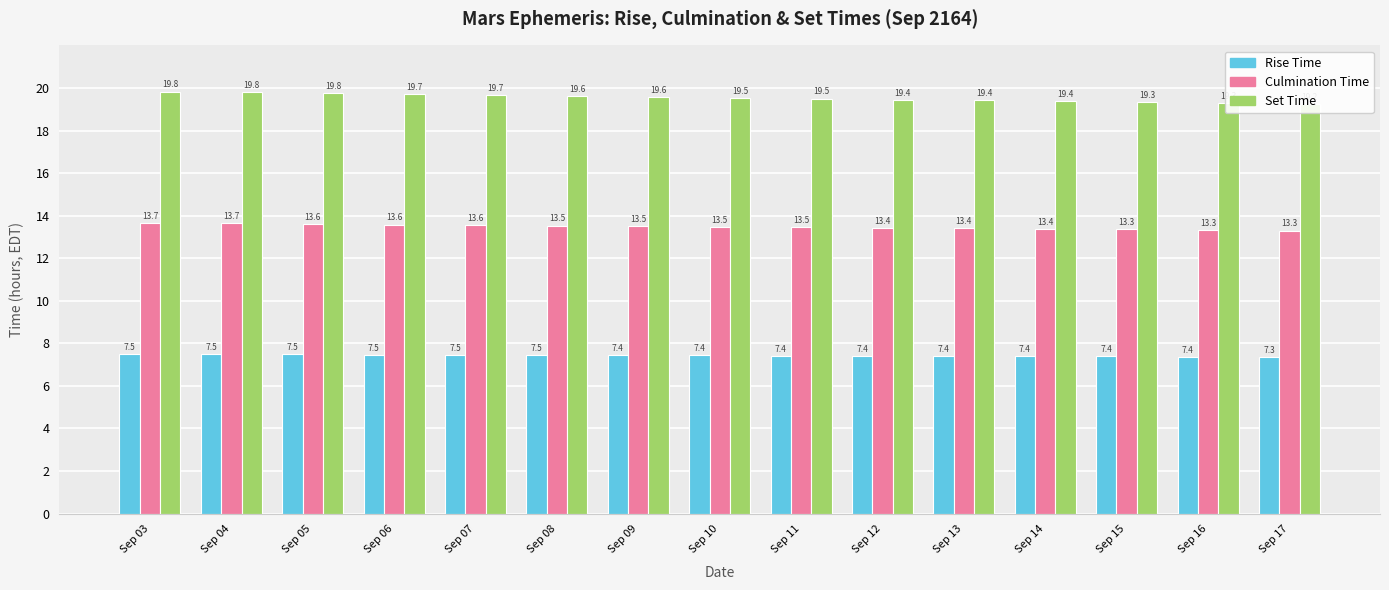

Reading right to left, transcribe all the data shown in this chart.

Rise Time: 7.3	7.4	7.4	7.4	7.4	7.4	7.4	7.4	7.4	7.5	7.5	7.5	7.5	7.5	7.5
Culmination Time: 13.3	13.3	13.3	13.4	13.4	13.4	13.5	13.5	13.5	13.5	13.6	13.6	13.6	13.7	13.7
Set Time: 19.2	19.3	19.3	19.4	19.4	19.4	19.5	19.5	19.6	19.6	19.7	19.7	19.8	19.8	19.8